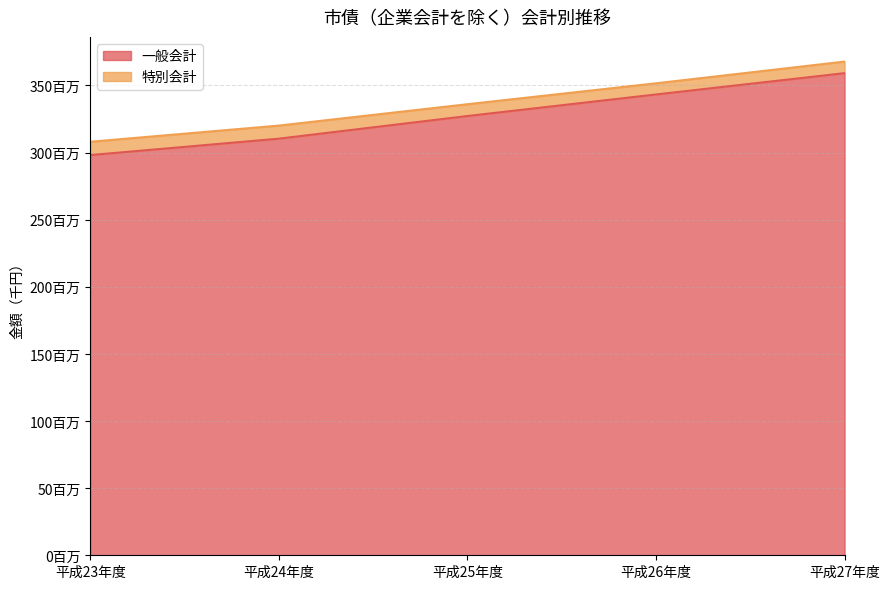

Which has a higher value, 平成25年度 or 平成24年度?

平成25年度